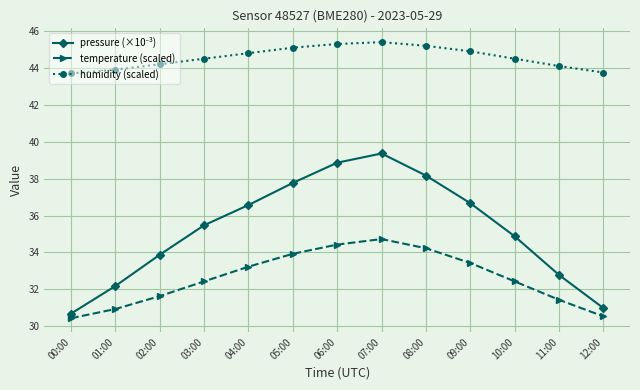

True or false: humidity (scaled) and temperature (scaled) cross at least once.

False